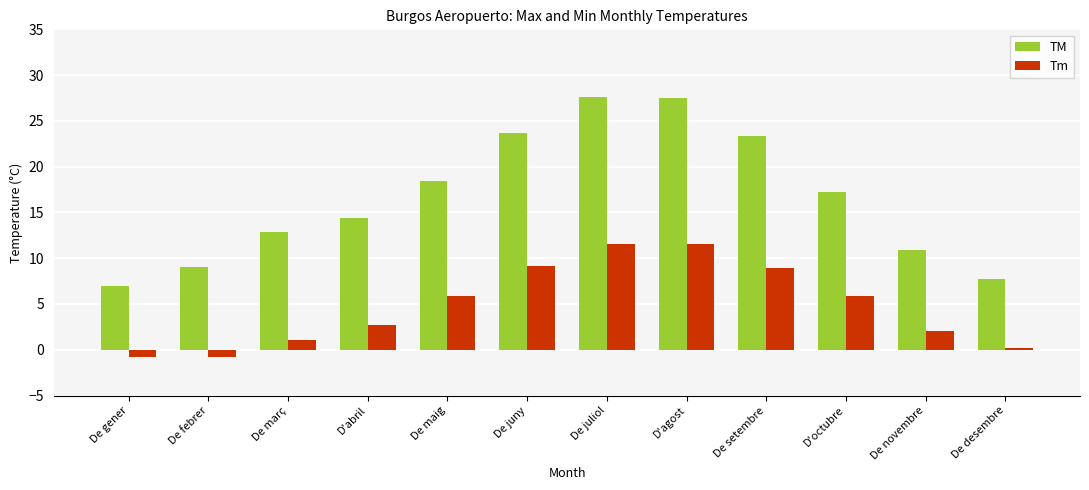

What is the difference between the second highest and minimum values in the TM series?

20.5